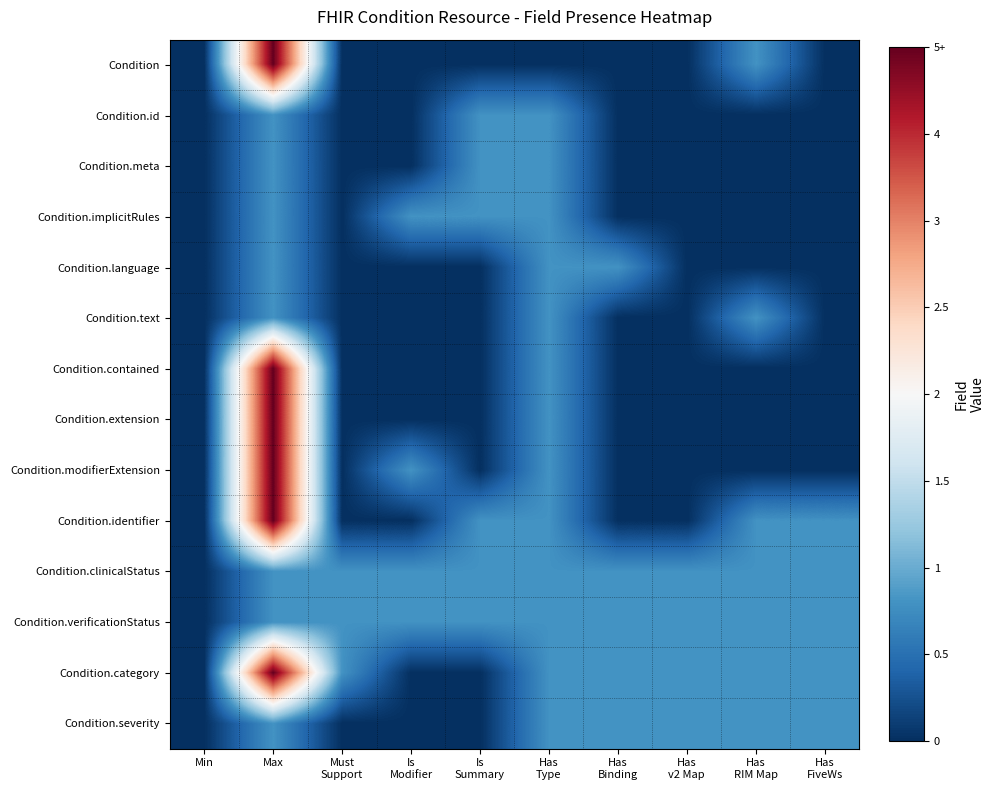

Which series has the largest range (max minus min)?

Condition